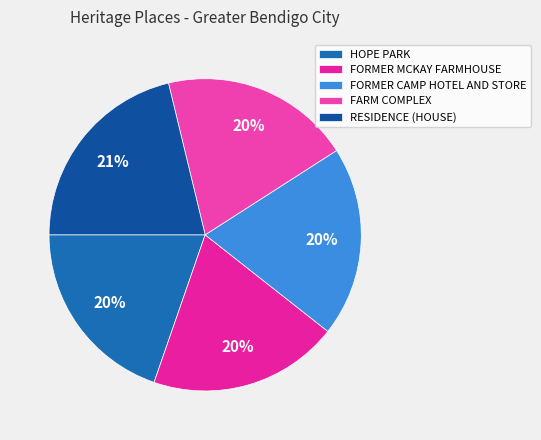

Is the sum of RESIDENCE (HOUSE) and FARM COMPLEX greater than half?

No